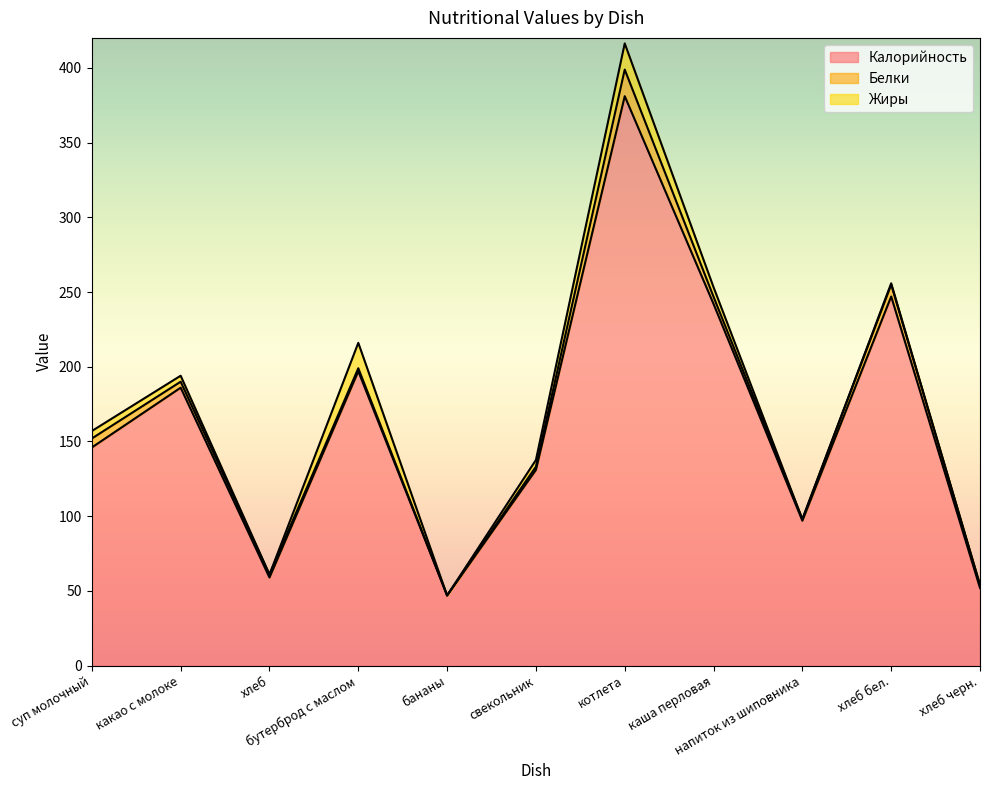

What is the sum of the Жиры values at котлета and бананы?

17.5